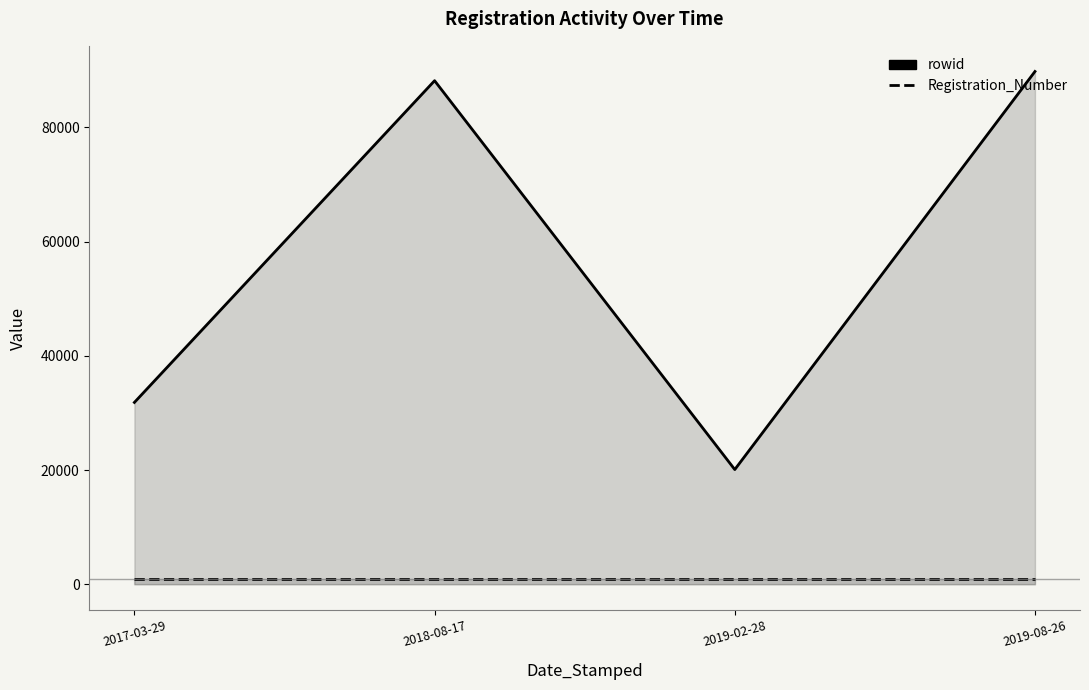

What is the average value of the Registration_Number series?

991